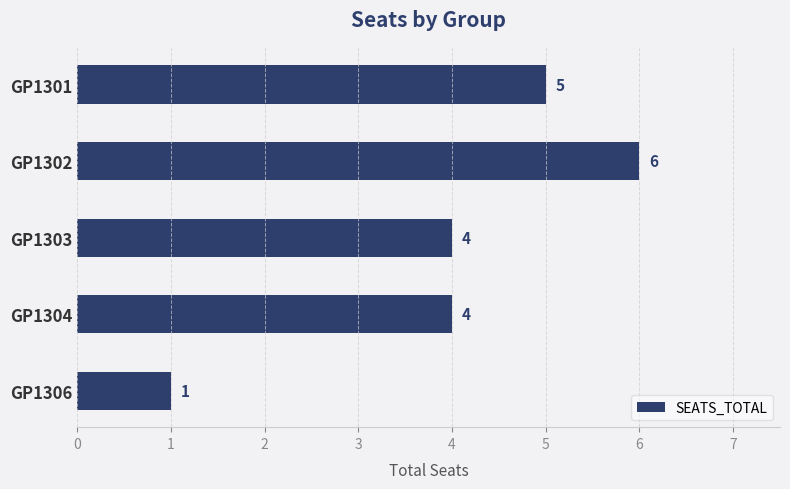

What is the change in value from GP1301 to GP1306?

-4